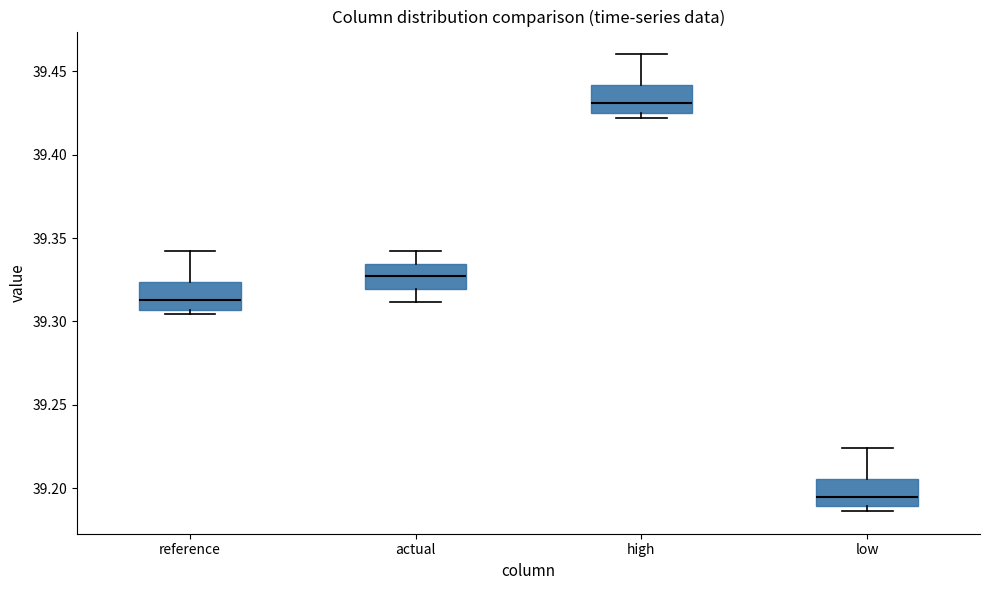

Which box has the highest median line?

high